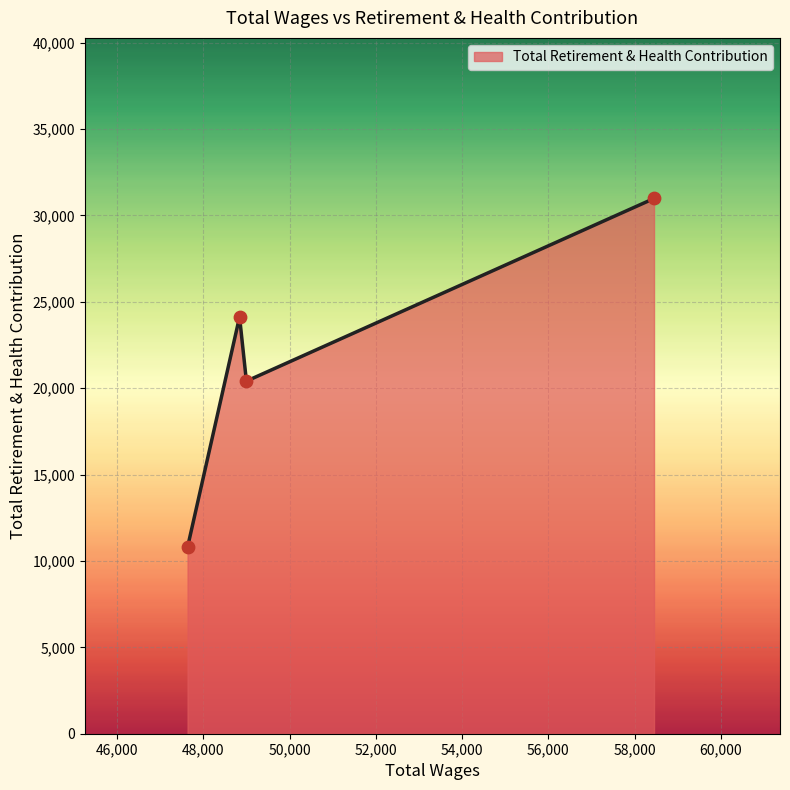

What is the greatest value displayed?

30975